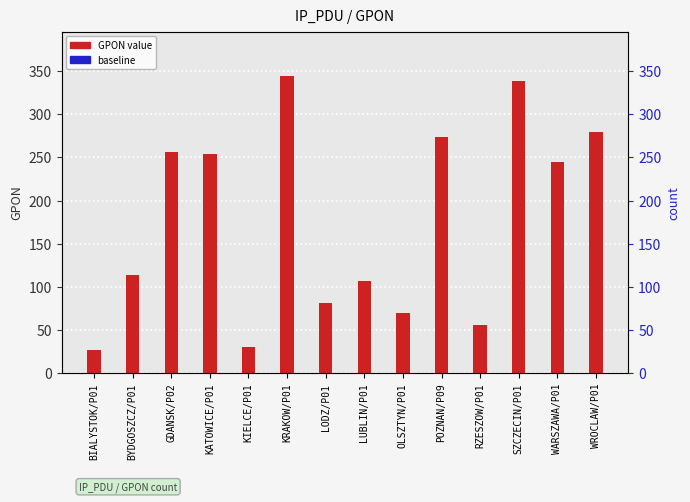

How many values exceed 245?

6